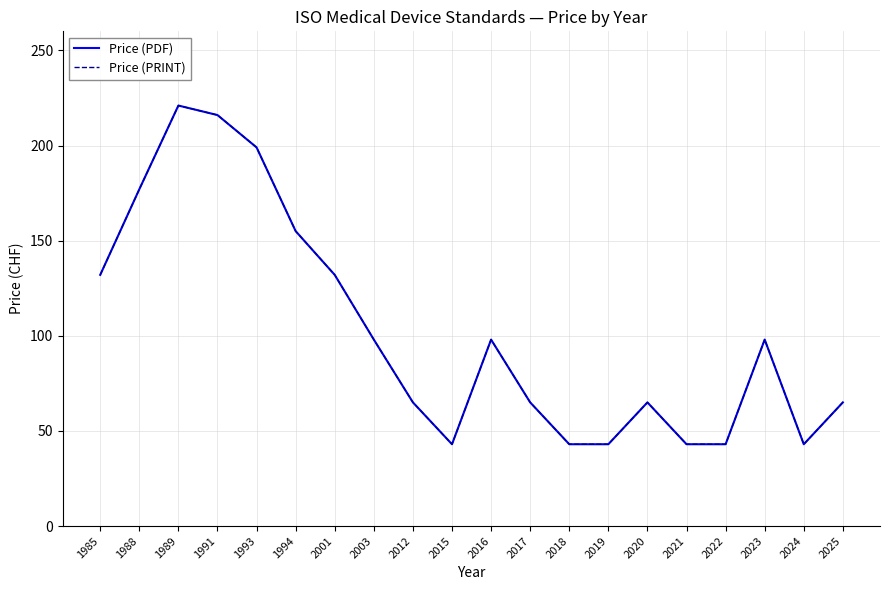

Which series has the largest total across all categories?

Price (PDF)